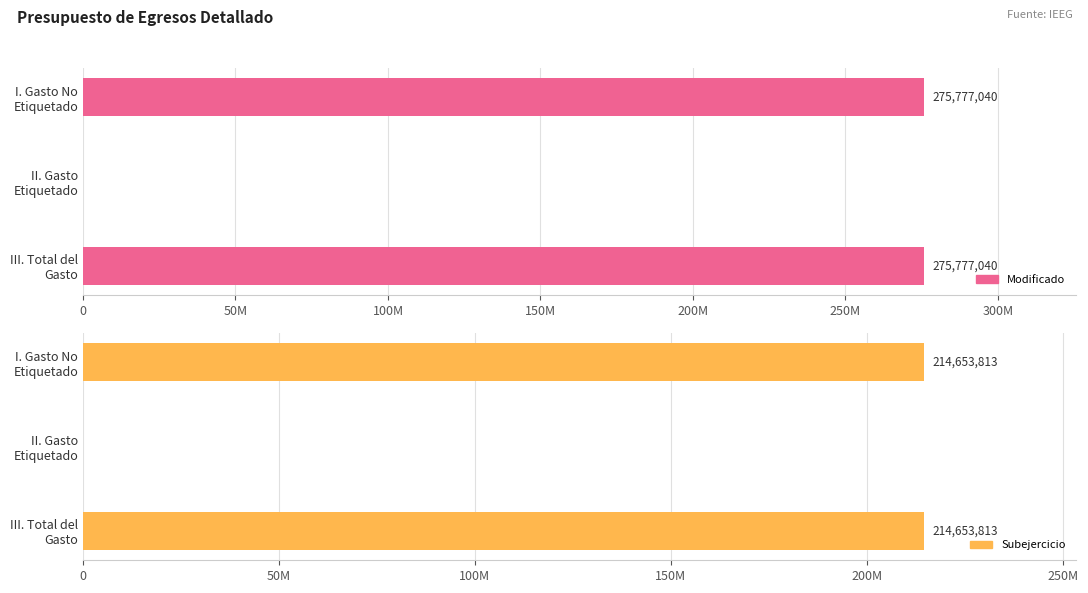

Which series has the widest spread of values?

Modificado